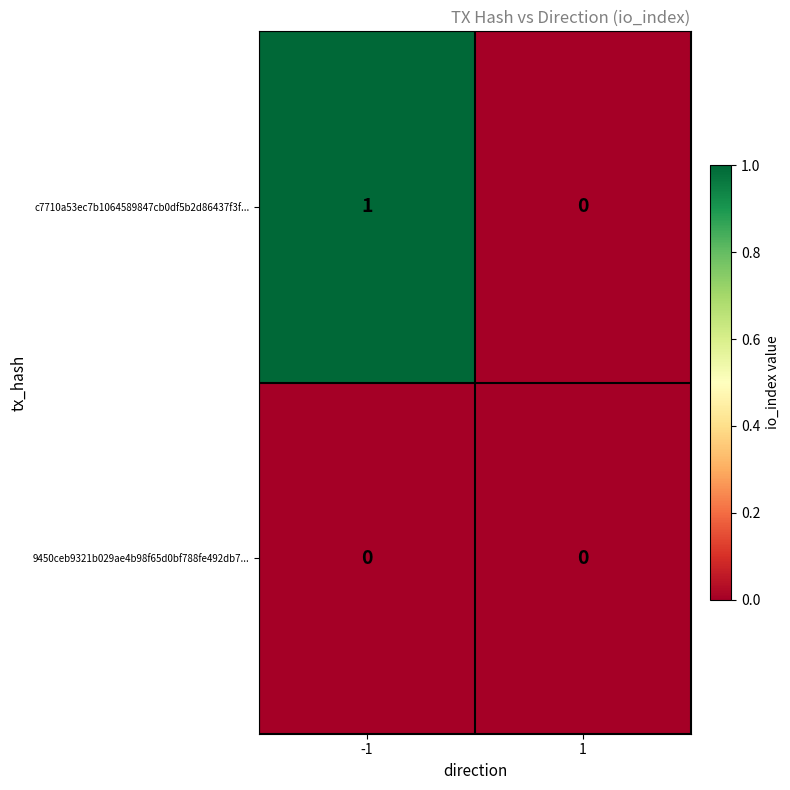

How many distinct data groups are displayed?

2